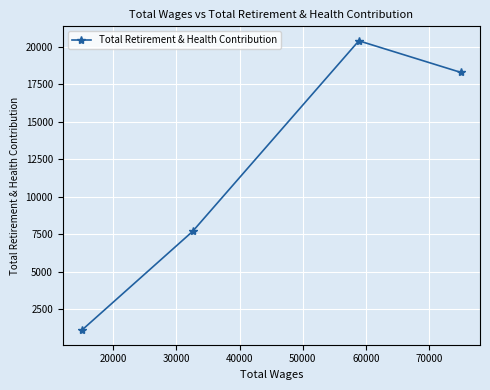

What is the minimum value shown in the chart?

1089